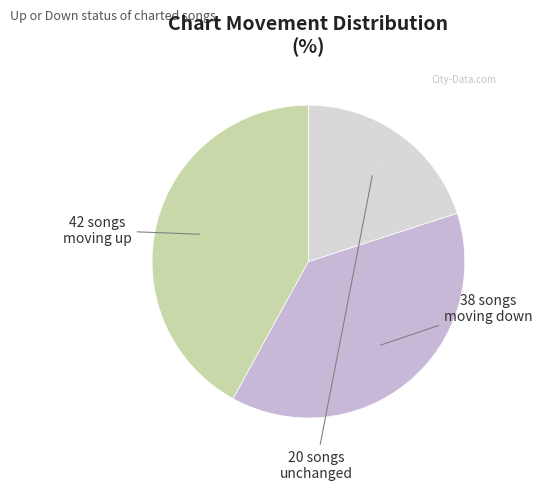

How many segments does this pie chart have?

3